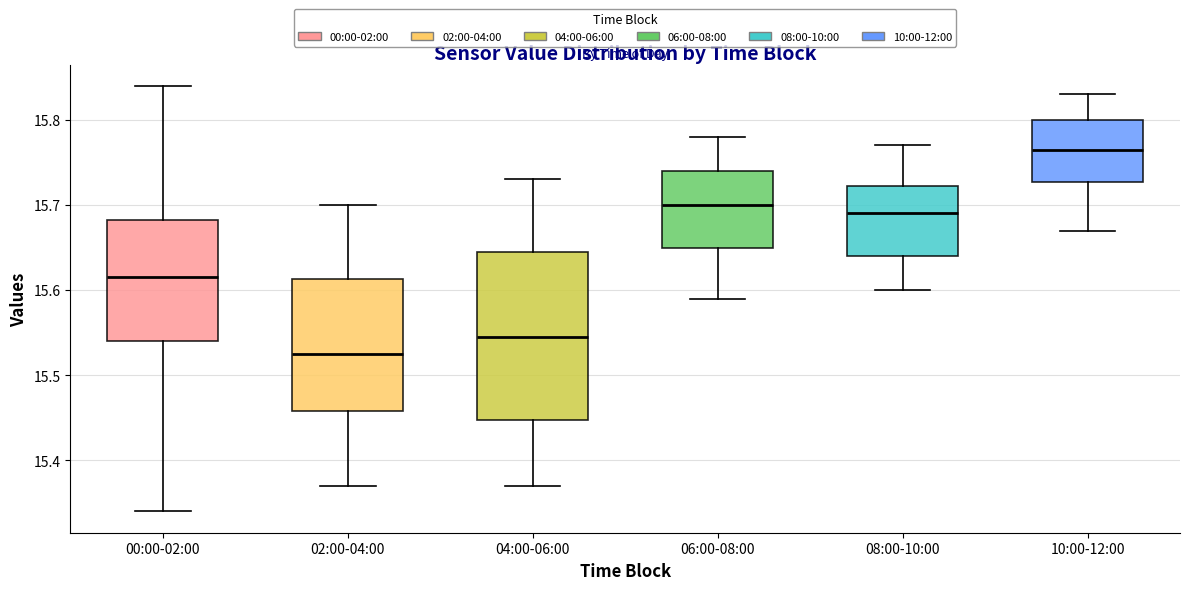

Reading left to right, transcribe this box plot: for each box, give where its median line is, the range the box spans, and where its two whiskers end, as read against the y-axis. The values are not printed on the chart, so give them approximately, as read against the axis.

00:00-02:00: median 15.62, box 15.54 to 15.68, whiskers 15.34 to 15.84
02:00-04:00: median 15.53, box 15.46 to 15.61, whiskers 15.37 to 15.70
04:00-06:00: median 15.55, box 15.45 to 15.65, whiskers 15.37 to 15.73
06:00-08:00: median 15.70, box 15.65 to 15.74, whiskers 15.59 to 15.78
08:00-10:00: median 15.69, box 15.64 to 15.72, whiskers 15.60 to 15.77
10:00-12:00: median 15.77, box 15.73 to 15.80, whiskers 15.67 to 15.83